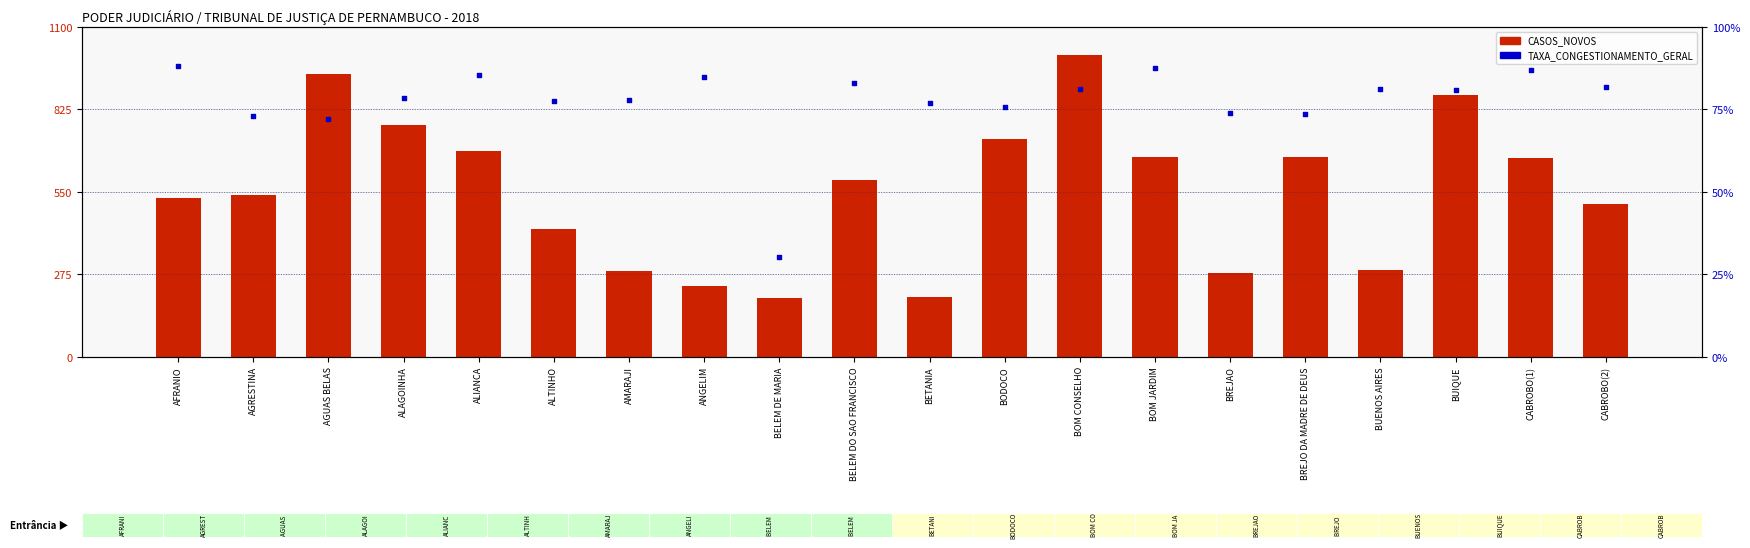

Which series has the largest Y range (max minus min)?

CASOS_NOVOS